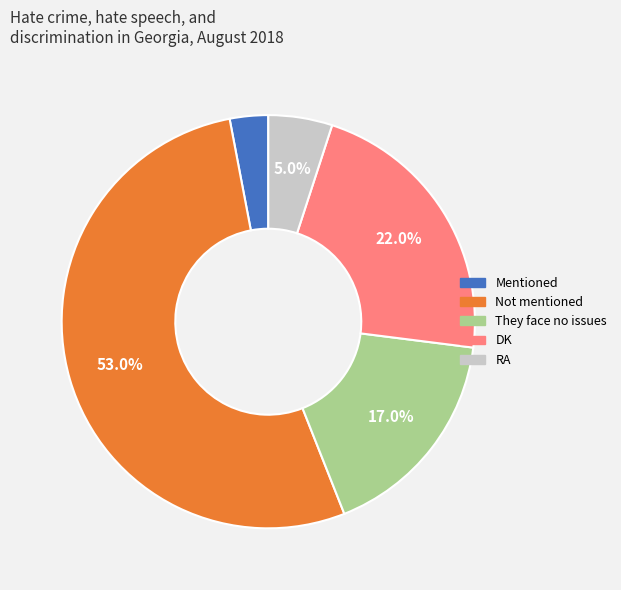

To the nearest percent, what percentage of the pie is RA?

5%